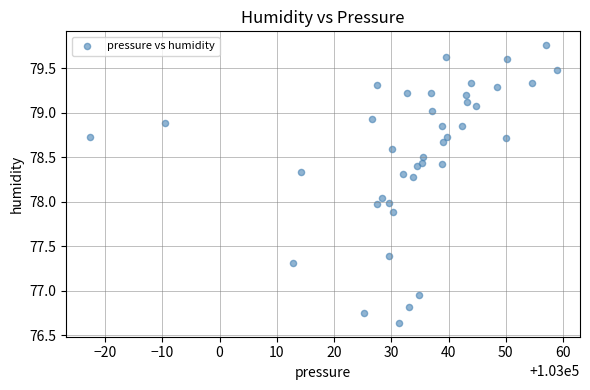

What is the range of Y values (max minus min)?

3.1